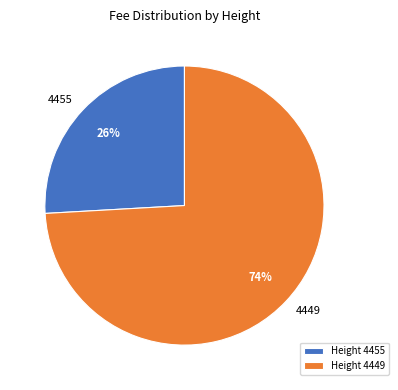

Count the number of slices in the pie.

2